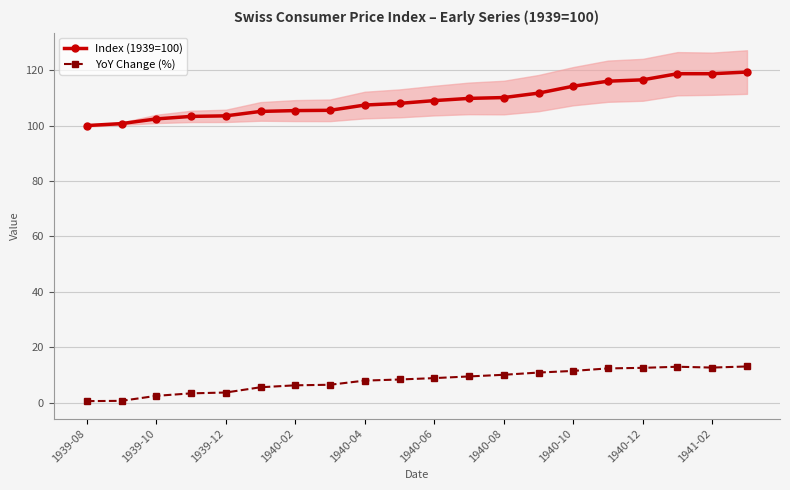

What is the difference between the maximum and minimum values in the YoY Change (%) series?

12.5